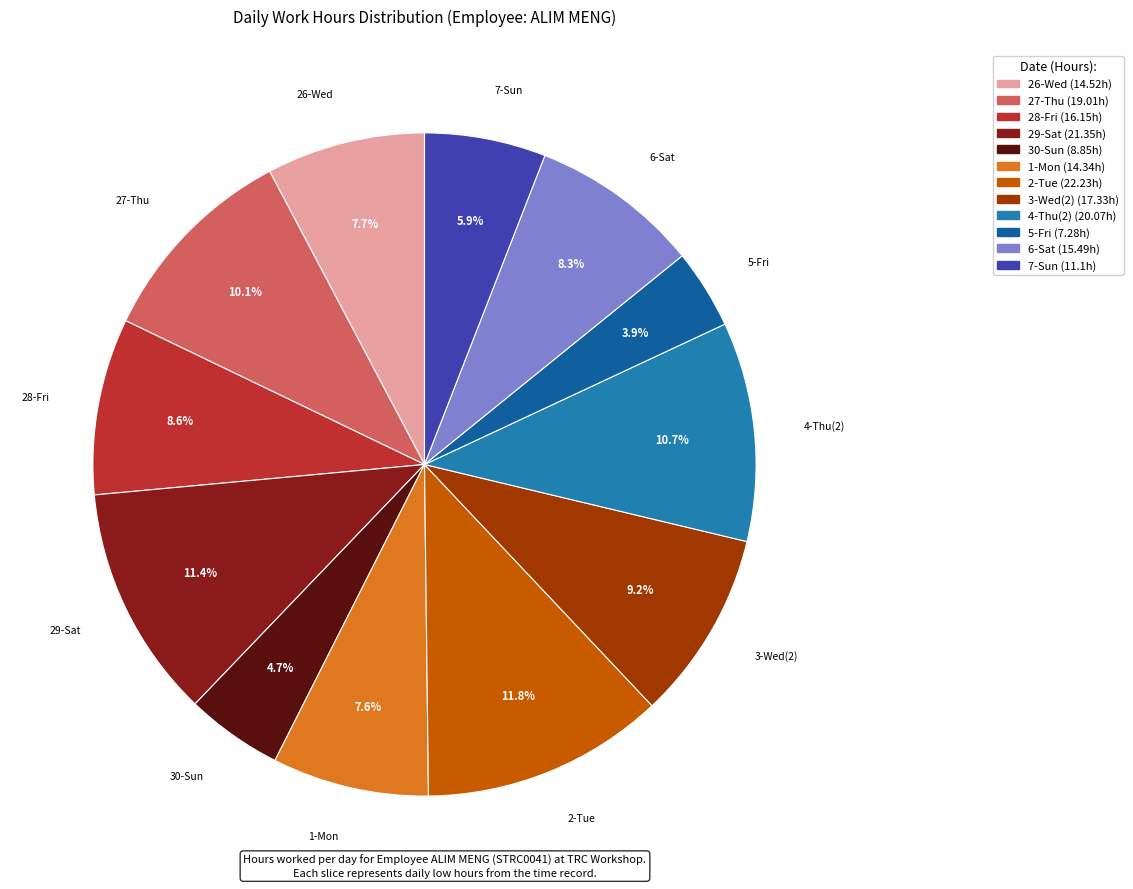

Is it true that 26-Wed is 8% of the pie?

True